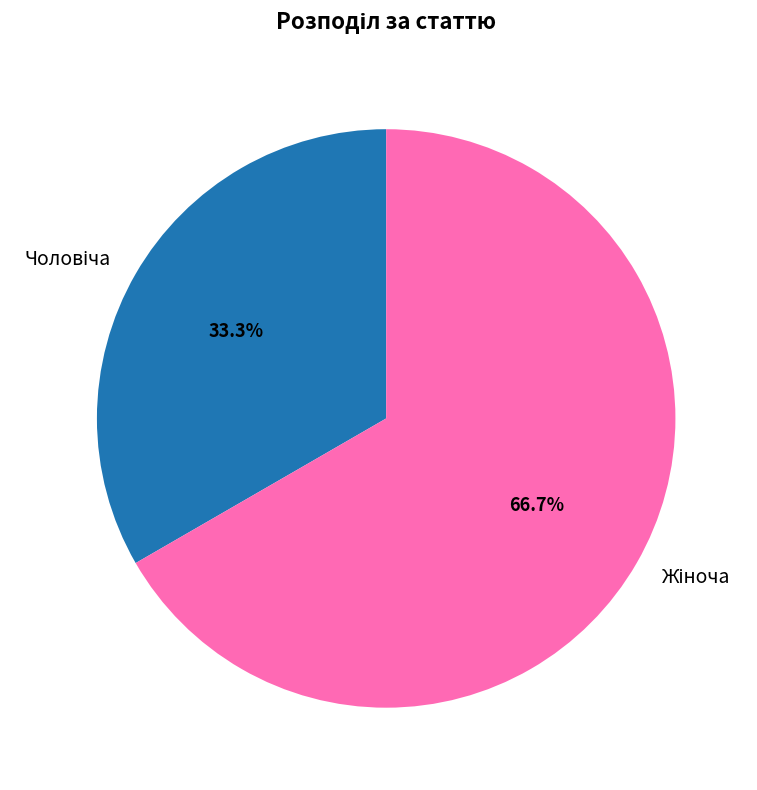

Does any single category account for the majority?

Yes